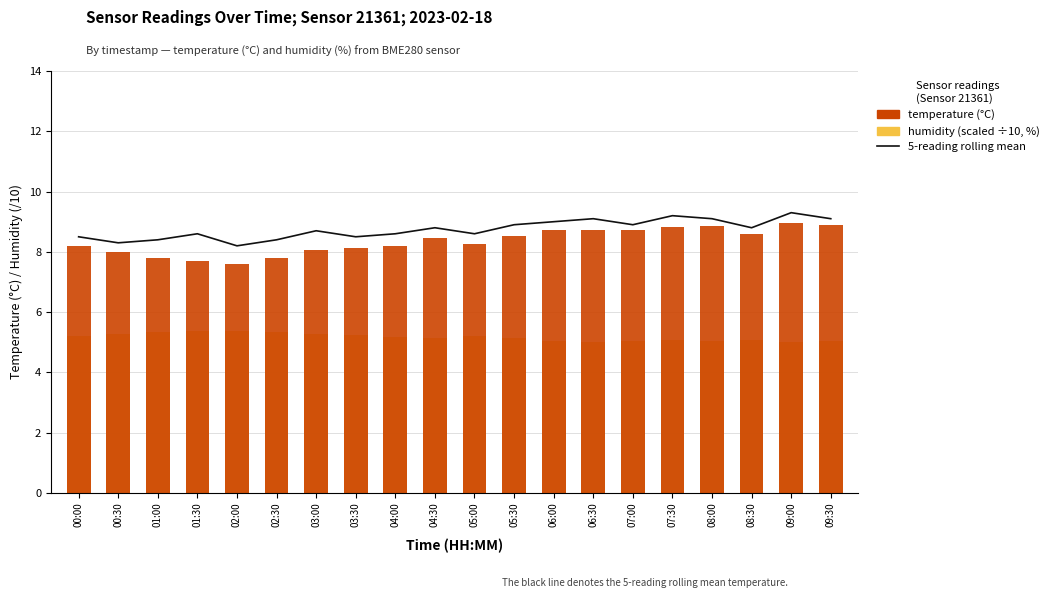

What is the minimum value for temperature (°C)?

7.6